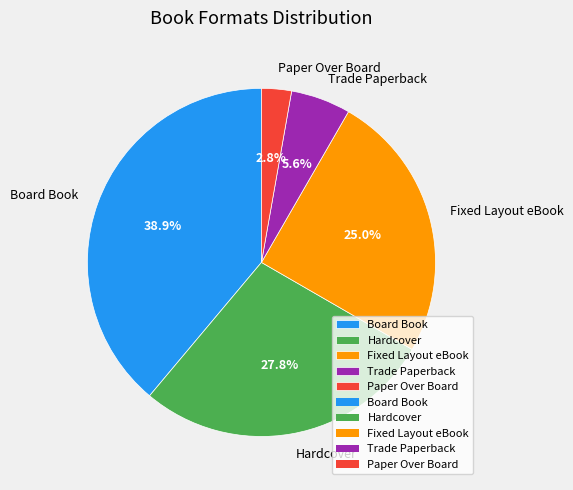

What portion of the pie excludes Hardcover?

72.2%